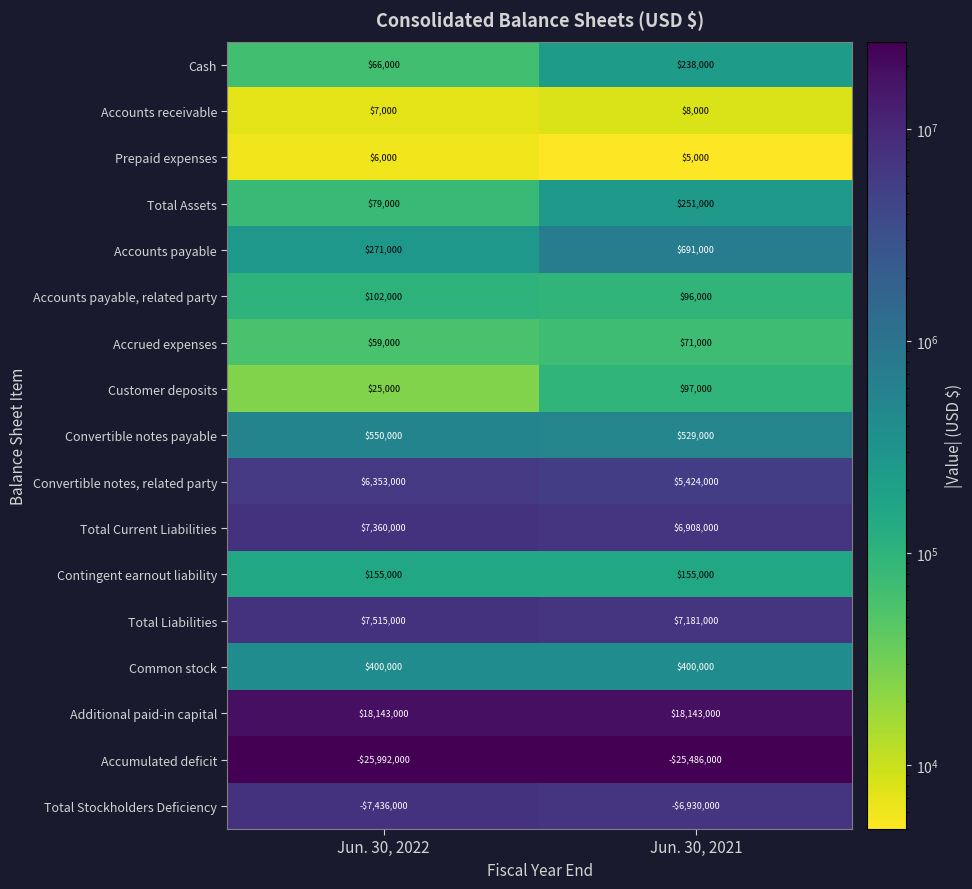

What is the smallest value displayed?

-25992000